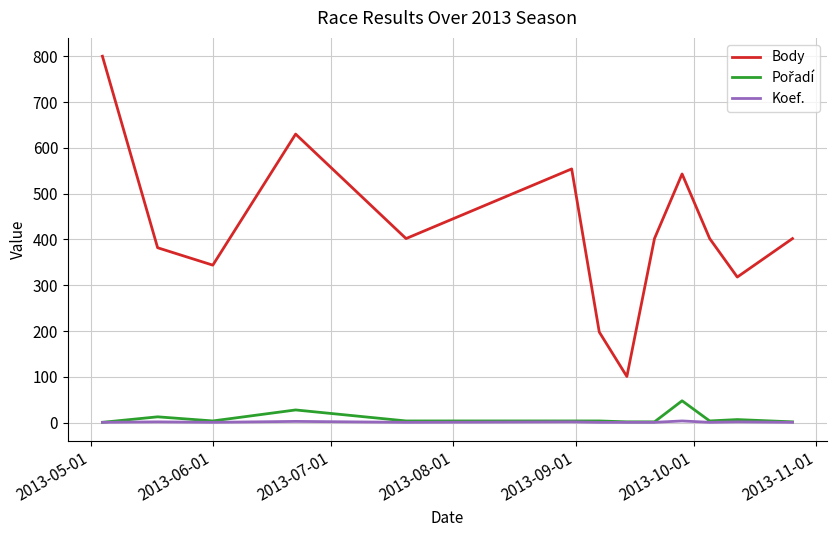

Which series has the widest spread of values?

Body